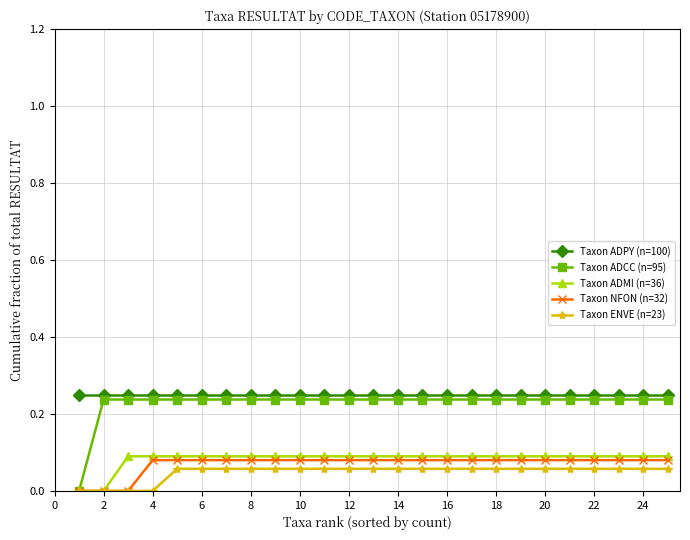

Which series has the widest spread of values?

Taxon ADCC (n=95)